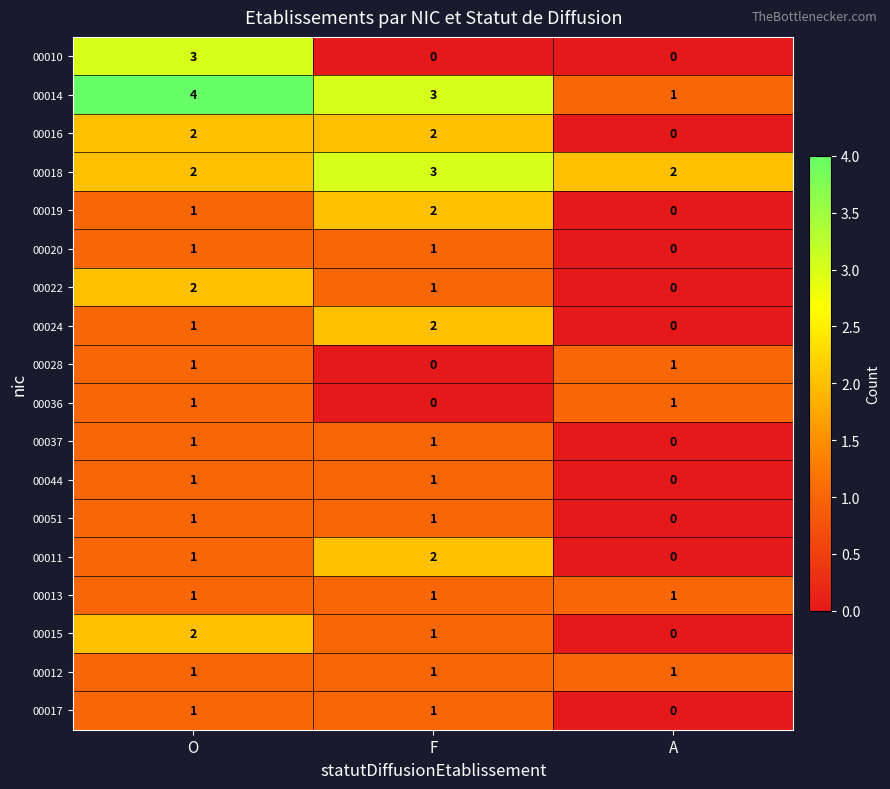

The 00051 series shows 1 at O. True or false?

True